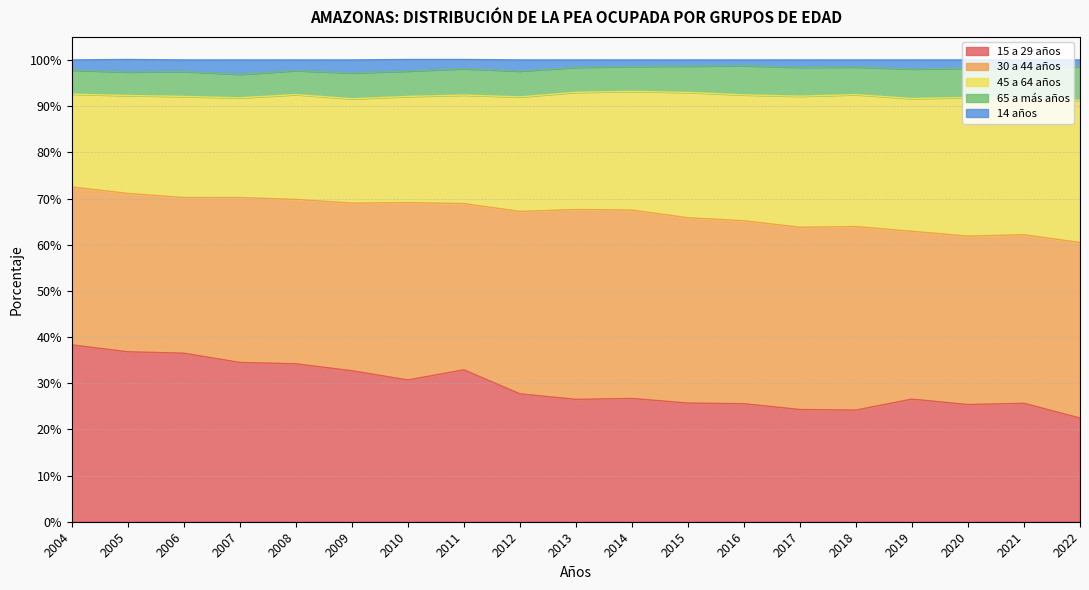

Is it true that 15 a 29 años equals 32.9 at 2011?

True